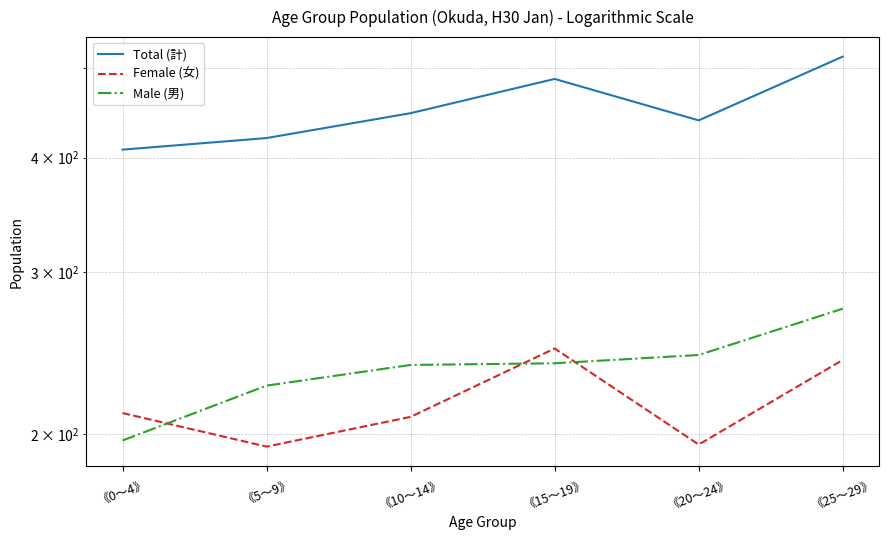

The Male (男) series shows 89 at 《0～4》. True or false?

False